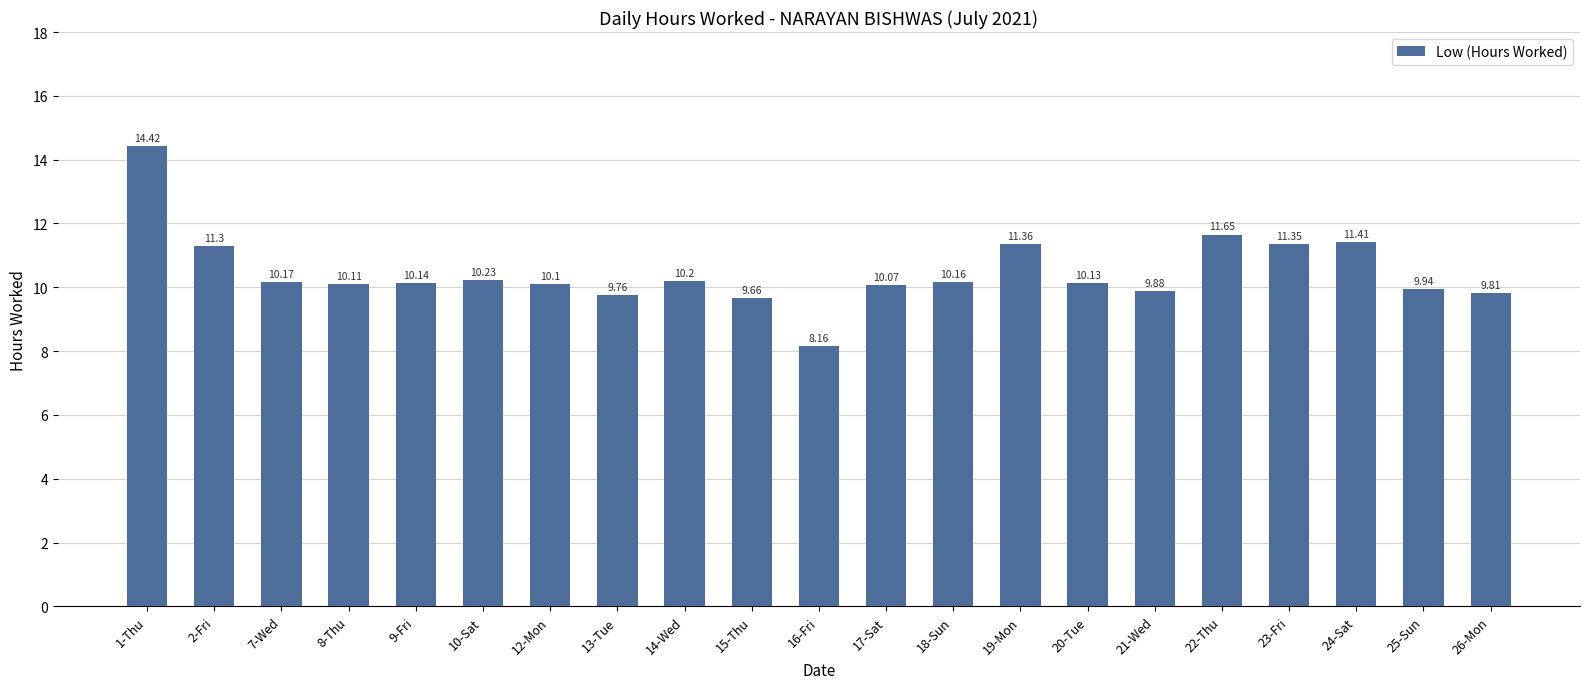

What is the difference between the maximum and minimum values?

6.3